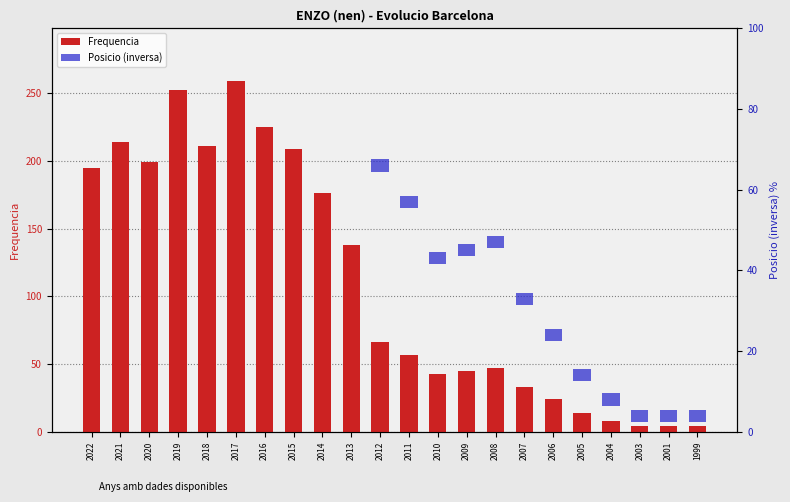

Is it true that Frequencia equals 43 at 2010?

True